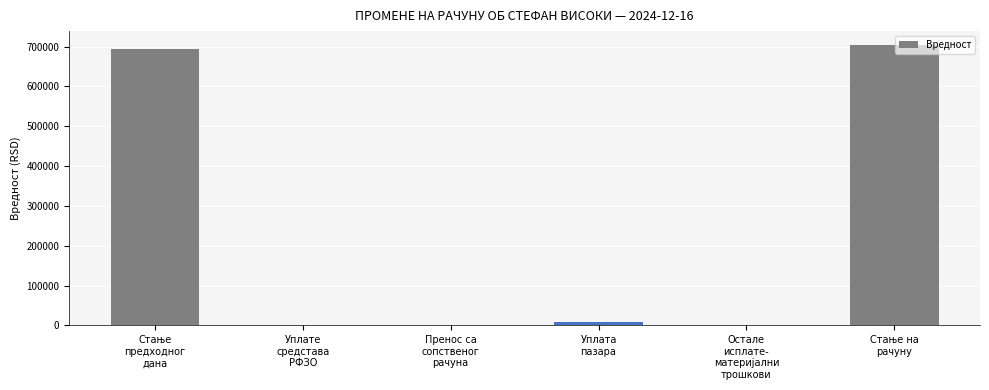

What is the greatest value displayed?

703580.5